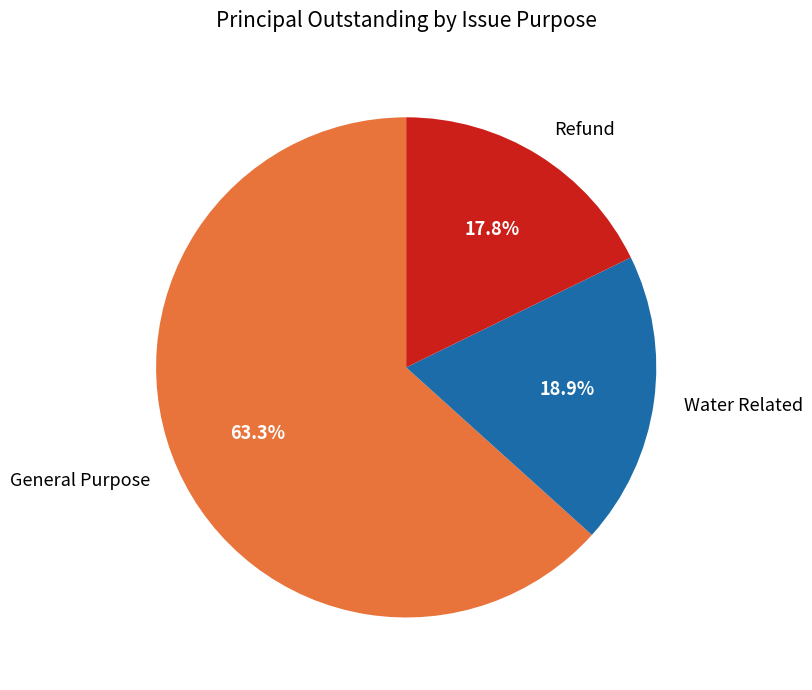

Which slice represents more than half of the pie?

General Purpose